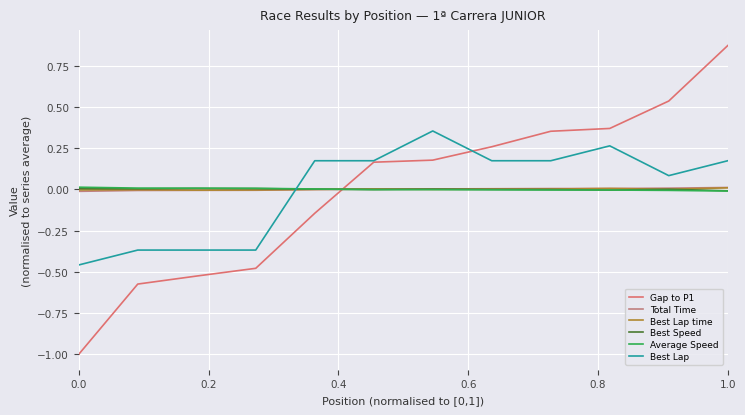

How many lines are shown in the chart?

6